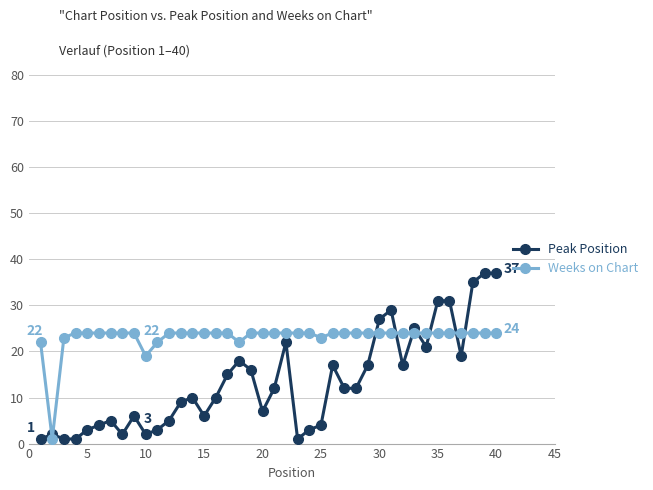

What is the minimum value shown in the chart?

1